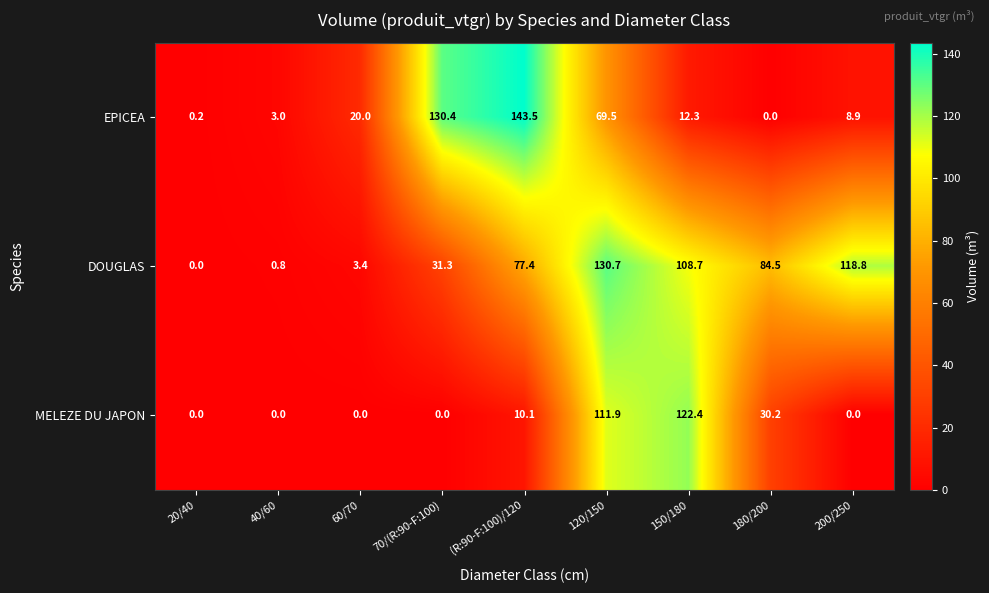

At which category is the sum across all series the highest?

120/150